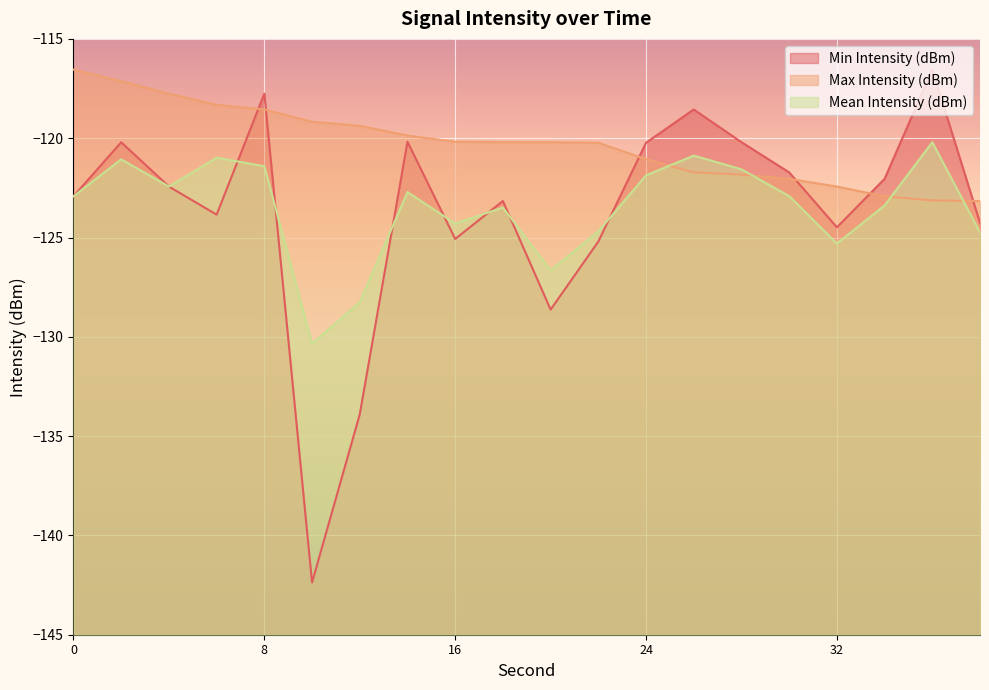

Where is Min Intensity (dBm) nearest to the value -129?

20